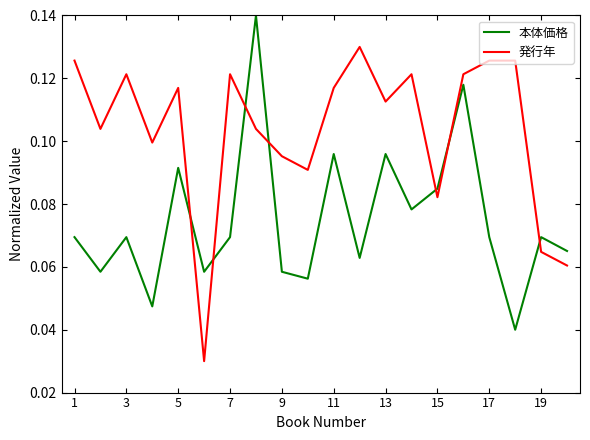

Rank the series by their average value, from lowest to highest.

本体価格, 発行年